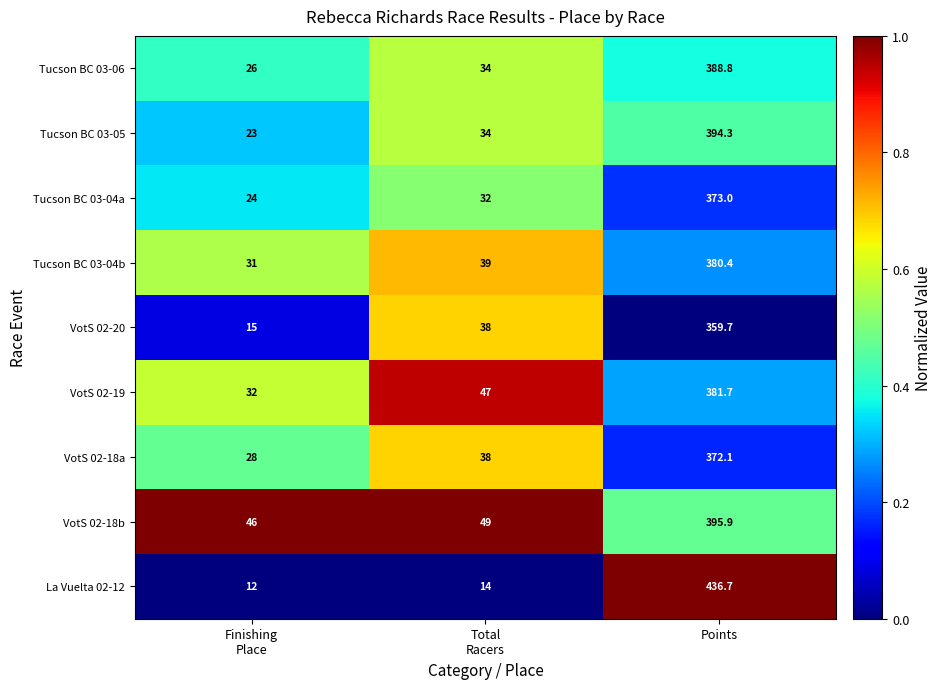

Is it true that VotS 02-18a equals 562.9 at Points?

False